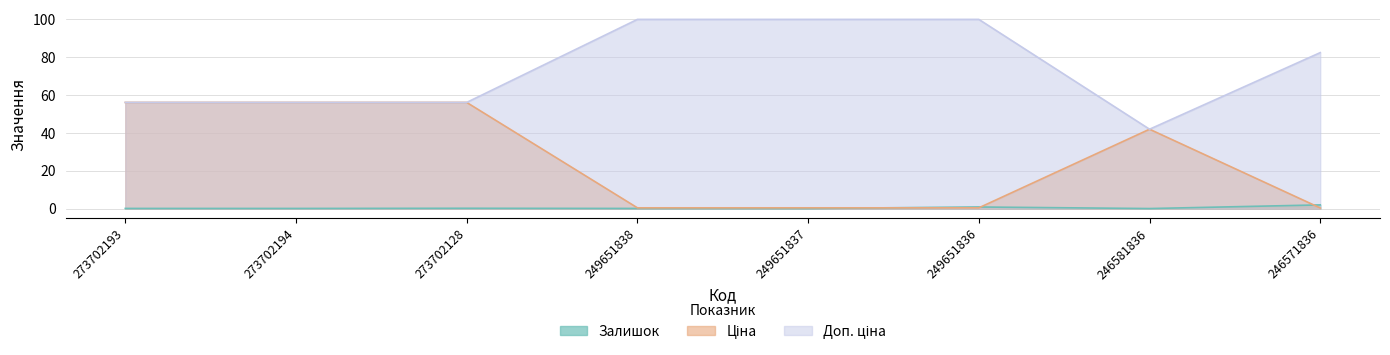

What is the spread (max minus min) of values at 273702128?

55.9